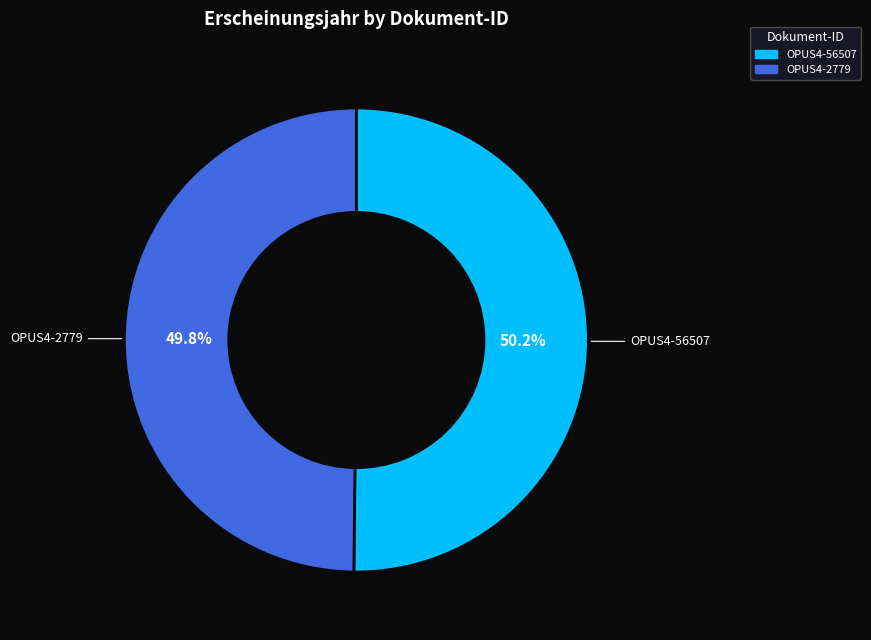

Is the sum of OPUS4-2779 and OPUS4-56507 greater than half?

Yes